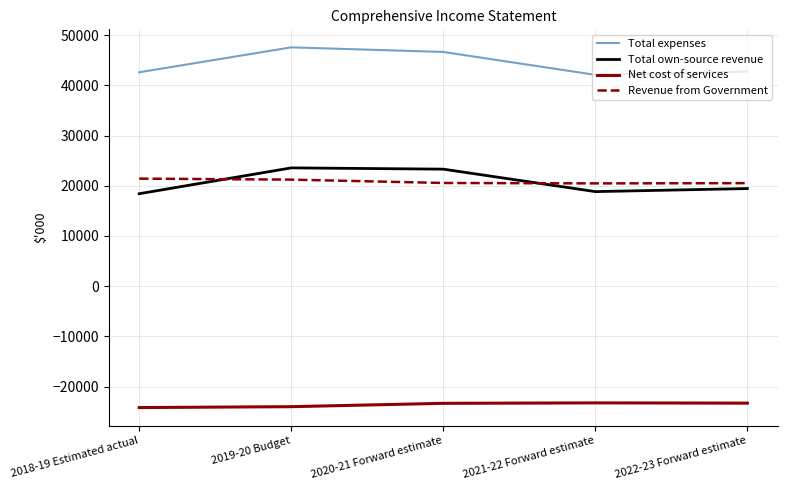

True or false: Net cost of services and Total expenses cross at least once.

False